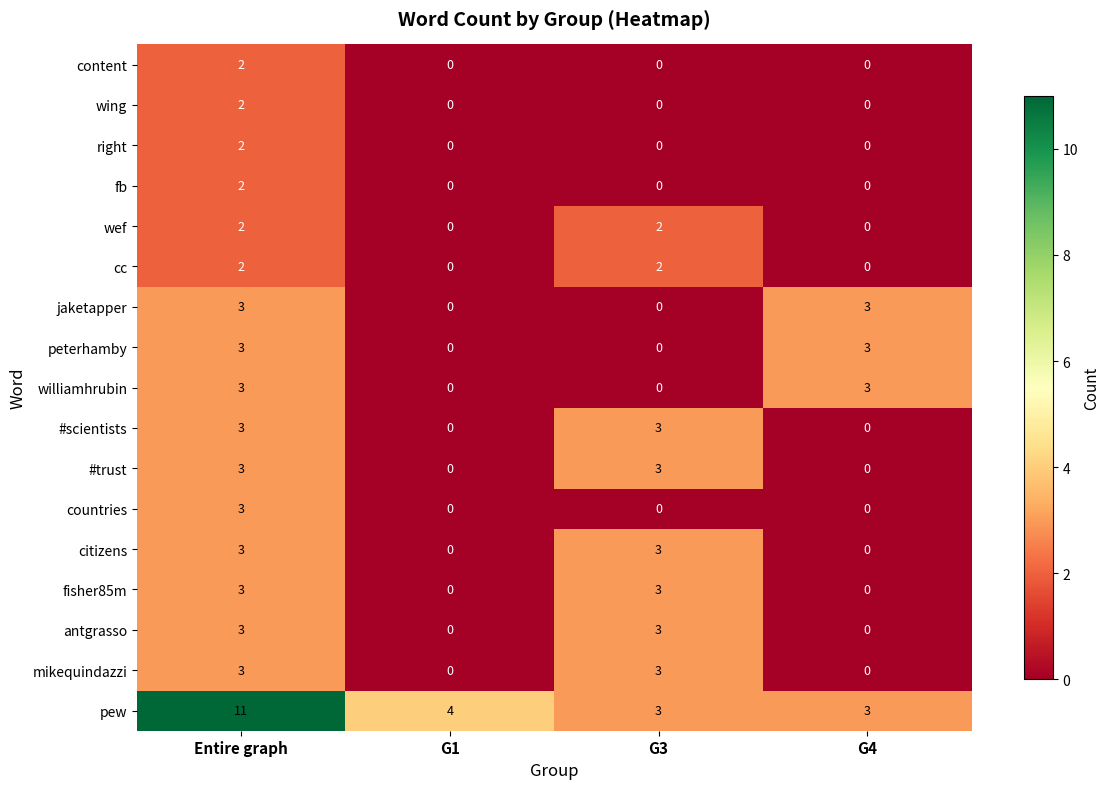

What is the maximum value for #trust?

3